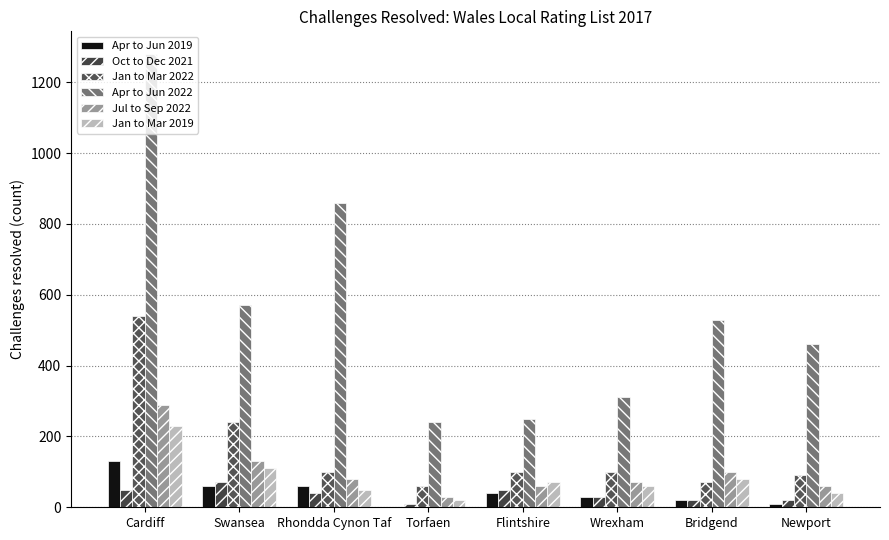

What is the difference between the maximum and second lowest values in the Jul to Sep 2022 series?

230